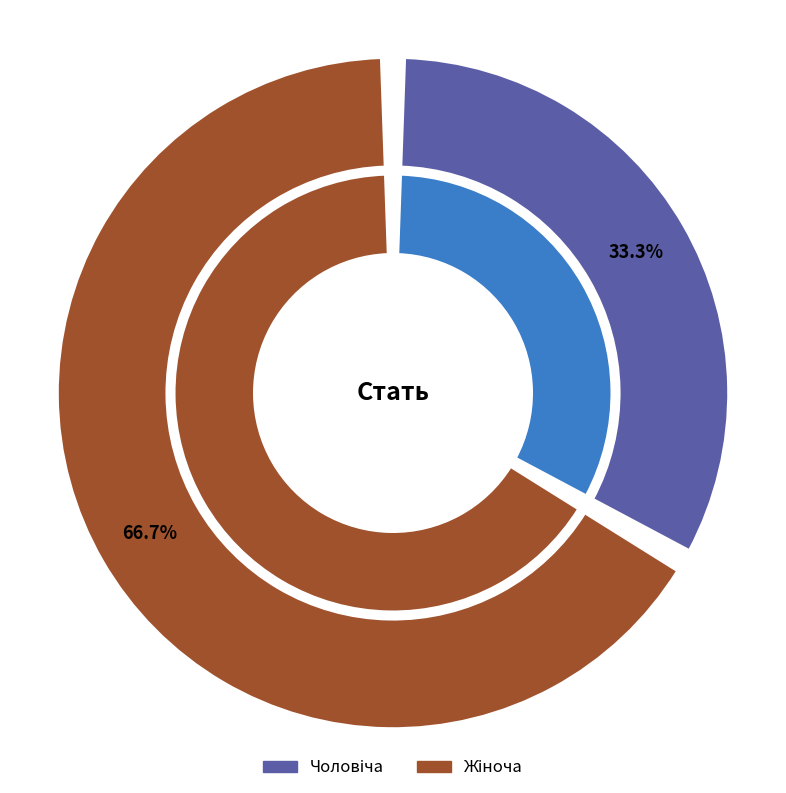

True or false: Чоловіча accounts for 20% of the total.

False